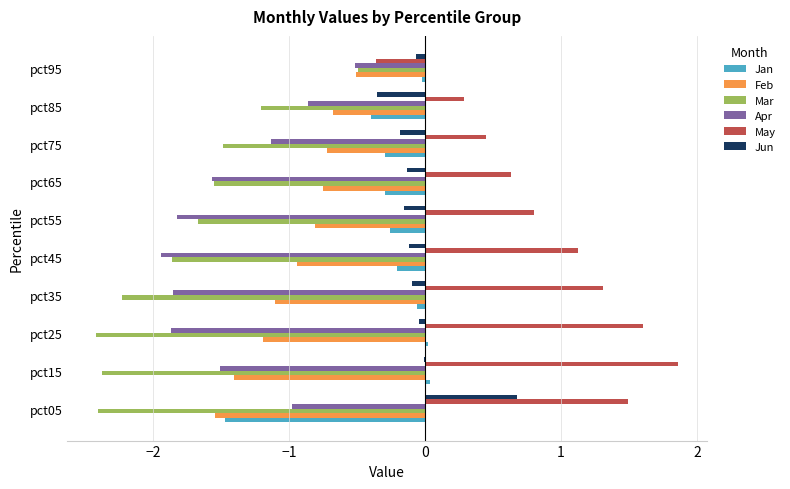

What is the sum of all Jan values?

-2.9